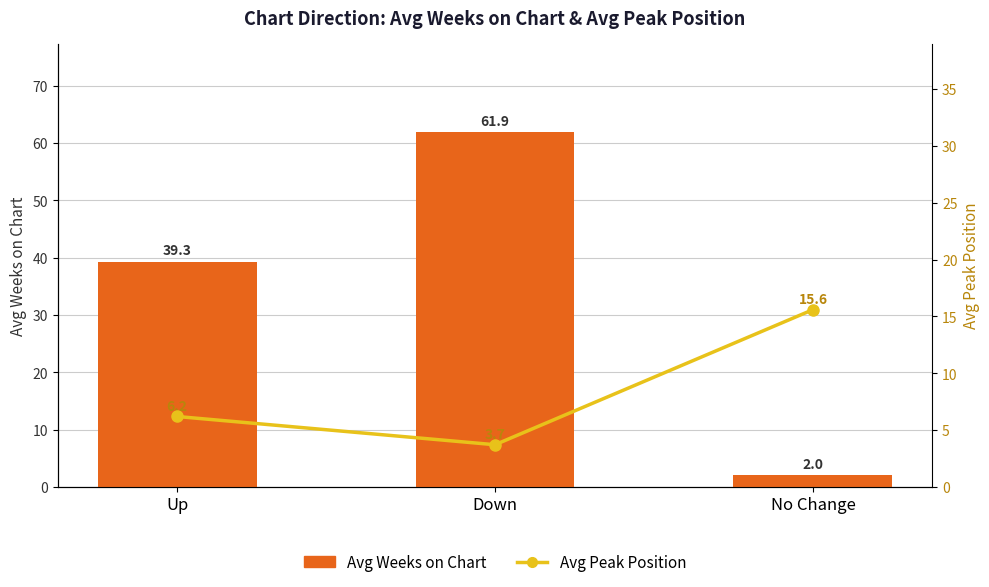

What is the sum of all Avg Weeks on Chart values?

103.2